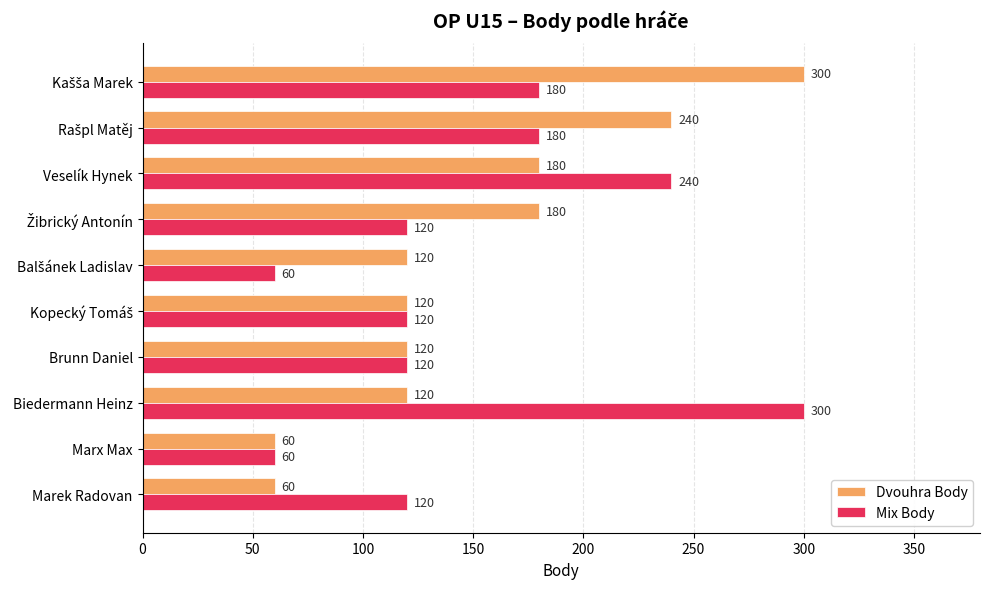

At how many categories does at least one series exceed 189?

4